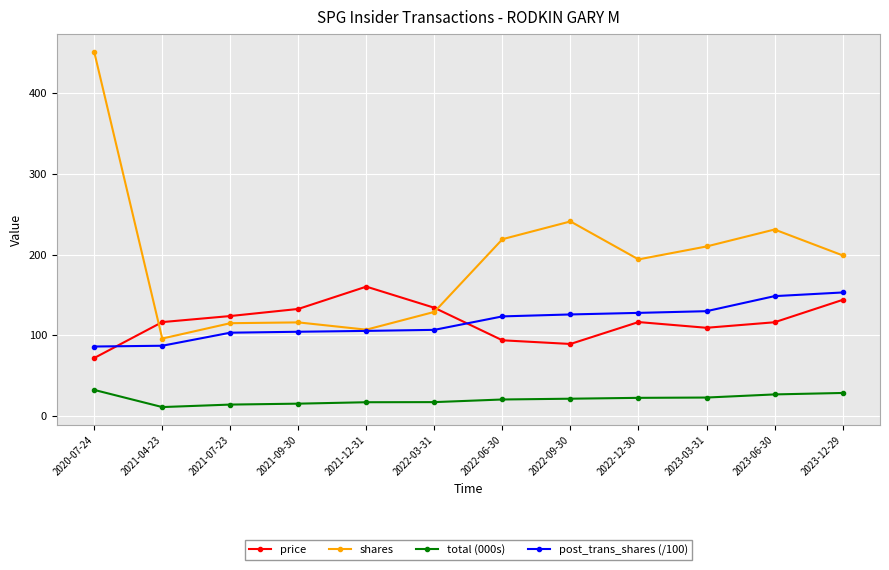

True or false: shares has more than 0 interior local peaks.

True